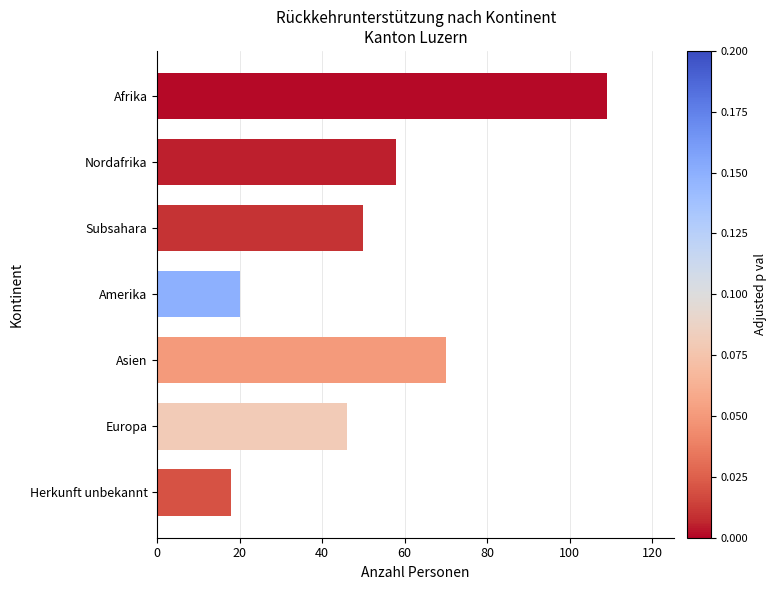

What is the difference between the second highest and second lowest values?

50